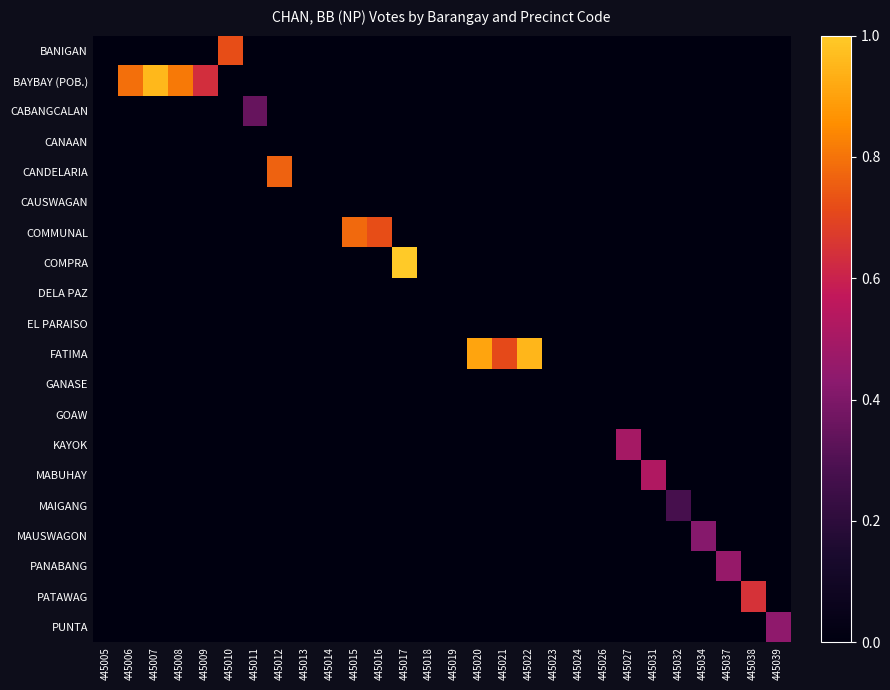

Reading left to right, extract all data points from this chart.

BANIGAN: 445005=0.0	445006=0.0	445007=0.0	445008=0.0	445009=0.0	445010=0.7	445011=0.0	445012=0.0	445013=0.0	445014=0.0	445015=0.0	445016=0.0	445017=0.0	445018=0.0	445019=0.0	445020=0.0	445021=0.0	445022=0.0	445023=0.0	445024=0.0	445026=0.0	445027=0.0	445031=0.0	445032=0.0	445034=0.0	445037=0.0	445038=0.0	445039=0.0
BAYBAY (POB.): 445005=0.0	445006=0.8	445007=1.0	445008=0.8	445009=0.6	445010=0.0	445011=0.0	445012=0.0	445013=0.0	445014=0.0	445015=0.0	445016=0.0	445017=0.0	445018=0.0	445019=0.0	445020=0.0	445021=0.0	445022=0.0	445023=0.0	445024=0.0	445026=0.0	445027=0.0	445031=0.0	445032=0.0	445034=0.0	445037=0.0	445038=0.0	445039=0.0
CABANGCALAN: 445005=0.0	445006=0.0	445007=0.0	445008=0.0	445009=0.0	445010=0.0	445011=0.3	445012=0.0	445013=0.0	445014=0.0	445015=0.0	445016=0.0	445017=0.0	445018=0.0	445019=0.0	445020=0.0	445021=0.0	445022=0.0	445023=0.0	445024=0.0	445026=0.0	445027=0.0	445031=0.0	445032=0.0	445034=0.0	445037=0.0	445038=0.0	445039=0.0
CANAAN: 445005=0.0	445006=0.0	445007=0.0	445008=0.0	445009=0.0	445010=0.0	445011=0.0	445012=0.0	445013=0.0	445014=0.0	445015=0.0	445016=0.0	445017=0.0	445018=0.0	445019=0.0	445020=0.0	445021=0.0	445022=0.0	445023=0.0	445024=0.0	445026=0.0	445027=0.0	445031=0.0	445032=0.0	445034=0.0	445037=0.0	445038=0.0	445039=0.0
CANDELARIA: 445005=0.0	445006=0.0	445007=0.0	445008=0.0	445009=0.0	445010=0.0	445011=0.0	445012=0.8	445013=0.0	445014=0.0	445015=0.0	445016=0.0	445017=0.0	445018=0.0	445019=0.0	445020=0.0	445021=0.0	445022=0.0	445023=0.0	445024=0.0	445026=0.0	445027=0.0	445031=0.0	445032=0.0	445034=0.0	445037=0.0	445038=0.0	445039=0.0
CAUSWAGAN: 445005=0.0	445006=0.0	445007=0.0	445008=0.0	445009=0.0	445010=0.0	445011=0.0	445012=0.0	445013=0.0	445014=0.0	445015=0.0	445016=0.0	445017=0.0	445018=0.0	445019=0.0	445020=0.0	445021=0.0	445022=0.0	445023=0.0	445024=0.0	445026=0.0	445027=0.0	445031=0.0	445032=0.0	445034=0.0	445037=0.0	445038=0.0	445039=0.0
COMMUNAL: 445005=0.0	445006=0.0	445007=0.0	445008=0.0	445009=0.0	445010=0.0	445011=0.0	445012=0.0	445013=0.0	445014=0.0	445015=0.8	445016=0.7	445017=0.0	445018=0.0	445019=0.0	445020=0.0	445021=0.0	445022=0.0	445023=0.0	445024=0.0	445026=0.0	445027=0.0	445031=0.0	445032=0.0	445034=0.0	445037=0.0	445038=0.0	445039=0.0
COMPRA: 445005=0.0	445006=0.0	445007=0.0	445008=0.0	445009=0.0	445010=0.0	445011=0.0	445012=0.0	445013=0.0	445014=0.0	445015=0.0	445016=0.0	445017=1.0	445018=0.0	445019=0.0	445020=0.0	445021=0.0	445022=0.0	445023=0.0	445024=0.0	445026=0.0	445027=0.0	445031=0.0	445032=0.0	445034=0.0	445037=0.0	445038=0.0	445039=0.0
DELA PAZ: 445005=0.0	445006=0.0	445007=0.0	445008=0.0	445009=0.0	445010=0.0	445011=0.0	445012=0.0	445013=0.0	445014=0.0	445015=0.0	445016=0.0	445017=0.0	445018=0.0	445019=0.0	445020=0.0	445021=0.0	445022=0.0	445023=0.0	445024=0.0	445026=0.0	445027=0.0	445031=0.0	445032=0.0	445034=0.0	445037=0.0	445038=0.0	445039=0.0
EL PARAISO: 445005=0.0	445006=0.0	445007=0.0	445008=0.0	445009=0.0	445010=0.0	445011=0.0	445012=0.0	445013=0.0	445014=0.0	445015=0.0	445016=0.0	445017=0.0	445018=0.0	445019=0.0	445020=0.0	445021=0.0	445022=0.0	445023=0.0	445024=0.0	445026=0.0	445027=0.0	445031=0.0	445032=0.0	445034=0.0	445037=0.0	445038=0.0	445039=0.0
FATIMA: 445005=0.0	445006=0.0	445007=0.0	445008=0.0	445009=0.0	445010=0.0	445011=0.0	445012=0.0	445013=0.0	445014=0.0	445015=0.0	445016=0.0	445017=0.0	445018=0.0	445019=0.0	445020=0.9	445021=0.7	445022=0.9	445023=0.0	445024=0.0	445026=0.0	445027=0.0	445031=0.0	445032=0.0	445034=0.0	445037=0.0	445038=0.0	445039=0.0
GANASE: 445005=0.0	445006=0.0	445007=0.0	445008=0.0	445009=0.0	445010=0.0	445011=0.0	445012=0.0	445013=0.0	445014=0.0	445015=0.0	445016=0.0	445017=0.0	445018=0.0	445019=0.0	445020=0.0	445021=0.0	445022=0.0	445023=0.0	445024=0.0	445026=0.0	445027=0.0	445031=0.0	445032=0.0	445034=0.0	445037=0.0	445038=0.0	445039=0.0
GOAW: 445005=0.0	445006=0.0	445007=0.0	445008=0.0	445009=0.0	445010=0.0	445011=0.0	445012=0.0	445013=0.0	445014=0.0	445015=0.0	445016=0.0	445017=0.0	445018=0.0	445019=0.0	445020=0.0	445021=0.0	445022=0.0	445023=0.0	445024=0.0	445026=0.0	445027=0.0	445031=0.0	445032=0.0	445034=0.0	445037=0.0	445038=0.0	445039=0.0
KAYOK: 445005=0.0	445006=0.0	445007=0.0	445008=0.0	445009=0.0	445010=0.0	445011=0.0	445012=0.0	445013=0.0	445014=0.0	445015=0.0	445016=0.0	445017=0.0	445018=0.0	445019=0.0	445020=0.0	445021=0.0	445022=0.0	445023=0.0	445024=0.0	445026=0.0	445027=0.5	445031=0.0	445032=0.0	445034=0.0	445037=0.0	445038=0.0	445039=0.0
MABUHAY: 445005=0.0	445006=0.0	445007=0.0	445008=0.0	445009=0.0	445010=0.0	445011=0.0	445012=0.0	445013=0.0	445014=0.0	445015=0.0	445016=0.0	445017=0.0	445018=0.0	445019=0.0	445020=0.0	445021=0.0	445022=0.0	445023=0.0	445024=0.0	445026=0.0	445027=0.0	445031=0.5	445032=0.0	445034=0.0	445037=0.0	445038=0.0	445039=0.0
MAIGANG: 445005=0.0	445006=0.0	445007=0.0	445008=0.0	445009=0.0	445010=0.0	445011=0.0	445012=0.0	445013=0.0	445014=0.0	445015=0.0	445016=0.0	445017=0.0	445018=0.0	445019=0.0	445020=0.0	445021=0.0	445022=0.0	445023=0.0	445024=0.0	445026=0.0	445027=0.0	445031=0.0	445032=0.3	445034=0.0	445037=0.0	445038=0.0	445039=0.0
MAUSWAGON: 445005=0.0	445006=0.0	445007=0.0	445008=0.0	445009=0.0	445010=0.0	445011=0.0	445012=0.0	445013=0.0	445014=0.0	445015=0.0	445016=0.0	445017=0.0	445018=0.0	445019=0.0	445020=0.0	445021=0.0	445022=0.0	445023=0.0	445024=0.0	445026=0.0	445027=0.0	445031=0.0	445032=0.0	445034=0.4	445037=0.0	445038=0.0	445039=0.0
PANABANG: 445005=0.0	445006=0.0	445007=0.0	445008=0.0	445009=0.0	445010=0.0	445011=0.0	445012=0.0	445013=0.0	445014=0.0	445015=0.0	445016=0.0	445017=0.0	445018=0.0	445019=0.0	445020=0.0	445021=0.0	445022=0.0	445023=0.0	445024=0.0	445026=0.0	445027=0.0	445031=0.0	445032=0.0	445034=0.0	445037=0.5	445038=0.0	445039=0.0
PATAWAG: 445005=0.0	445006=0.0	445007=0.0	445008=0.0	445009=0.0	445010=0.0	445011=0.0	445012=0.0	445013=0.0	445014=0.0	445015=0.0	445016=0.0	445017=0.0	445018=0.0	445019=0.0	445020=0.0	445021=0.0	445022=0.0	445023=0.0	445024=0.0	445026=0.0	445027=0.0	445031=0.0	445032=0.0	445034=0.0	445037=0.0	445038=0.6	445039=0.0
PUNTA: 445005=0.0	445006=0.0	445007=0.0	445008=0.0	445009=0.0	445010=0.0	445011=0.0	445012=0.0	445013=0.0	445014=0.0	445015=0.0	445016=0.0	445017=0.0	445018=0.0	445019=0.0	445020=0.0	445021=0.0	445022=0.0	445023=0.0	445024=0.0	445026=0.0	445027=0.0	445031=0.0	445032=0.0	445034=0.0	445037=0.0	445038=0.0	445039=0.4